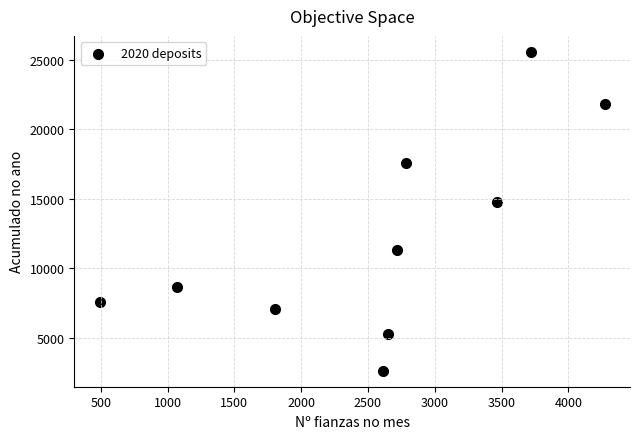

What is the range of X values (max minus min)?

3781